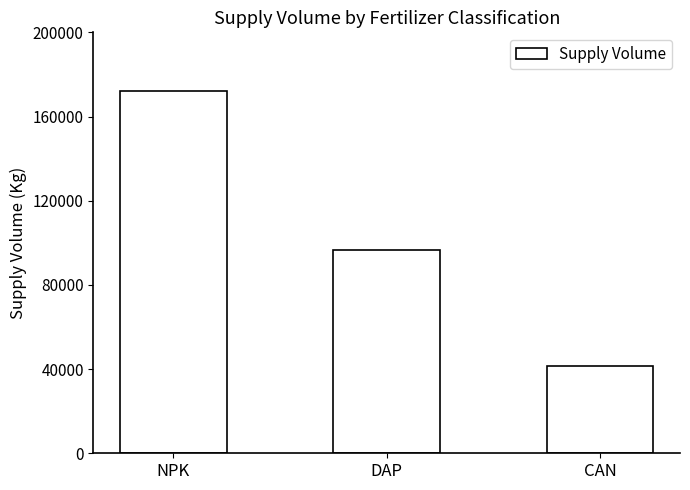

What is the label of the 2nd bar from the right?

DAP